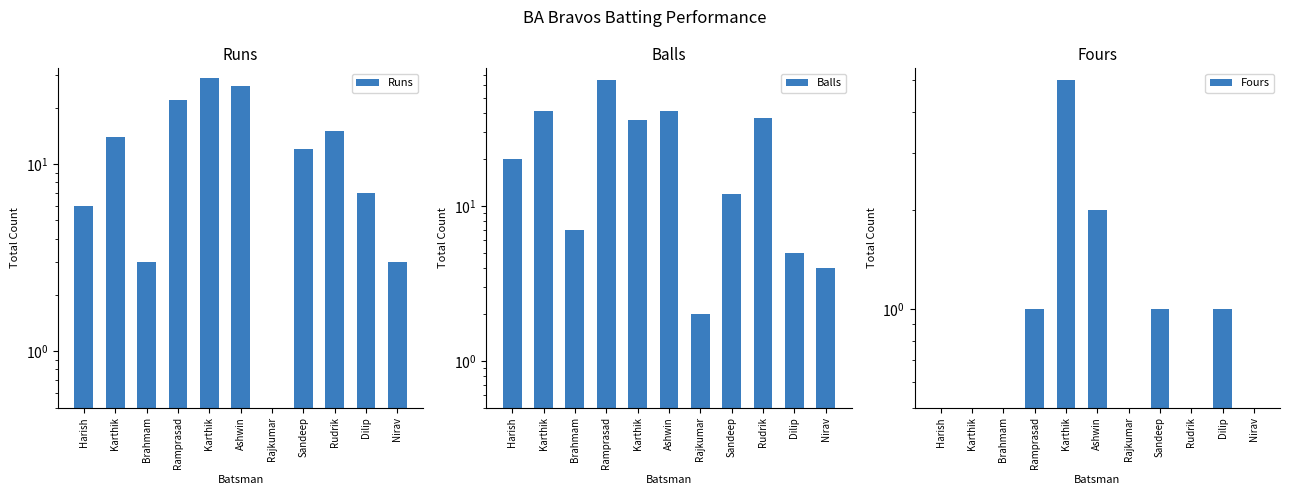

At how many categories does at least one series exceed 30?

5